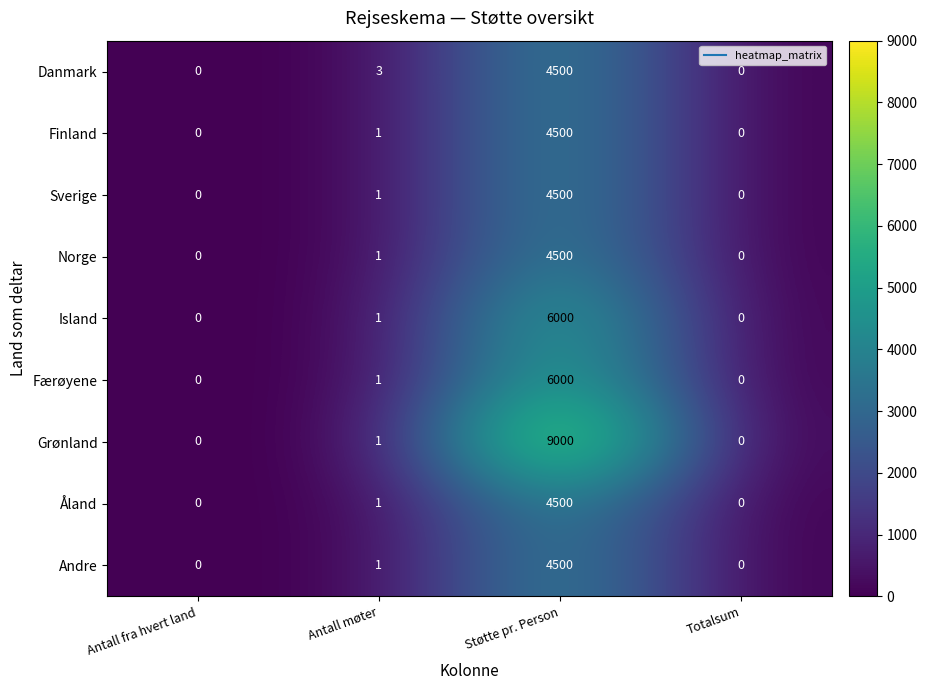

The Finland series shows 0 at Antall fra hvert land. True or false?

True